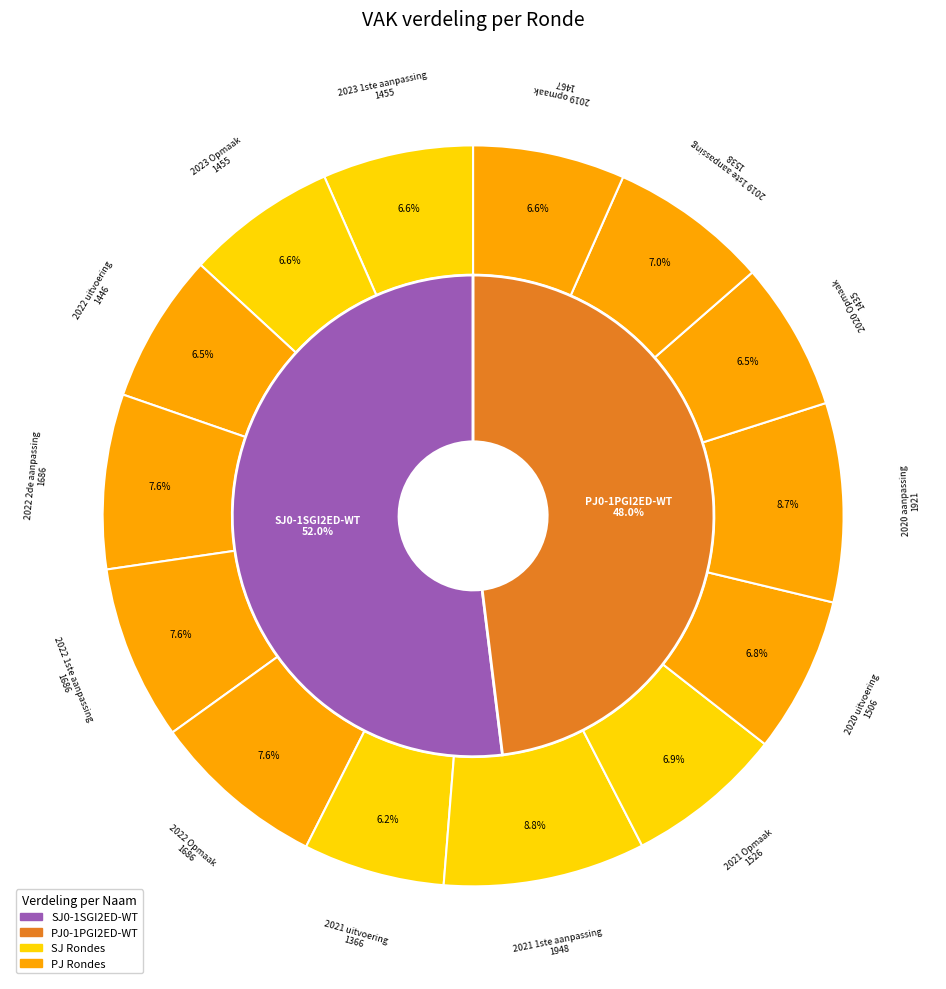

Count the number of slices in the pie.

14